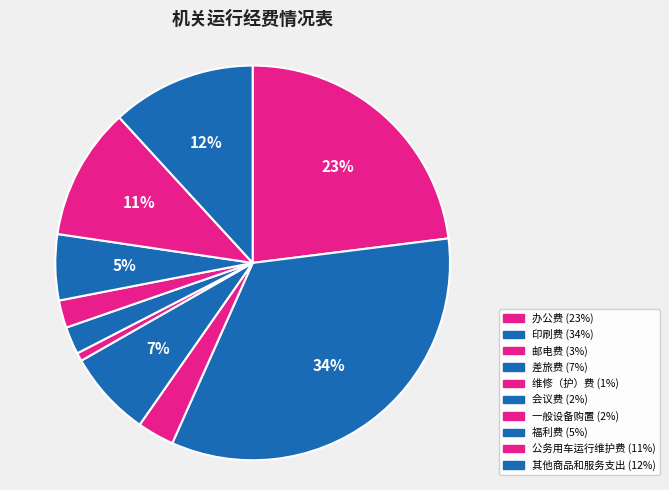

How many segments does this pie chart have?

10